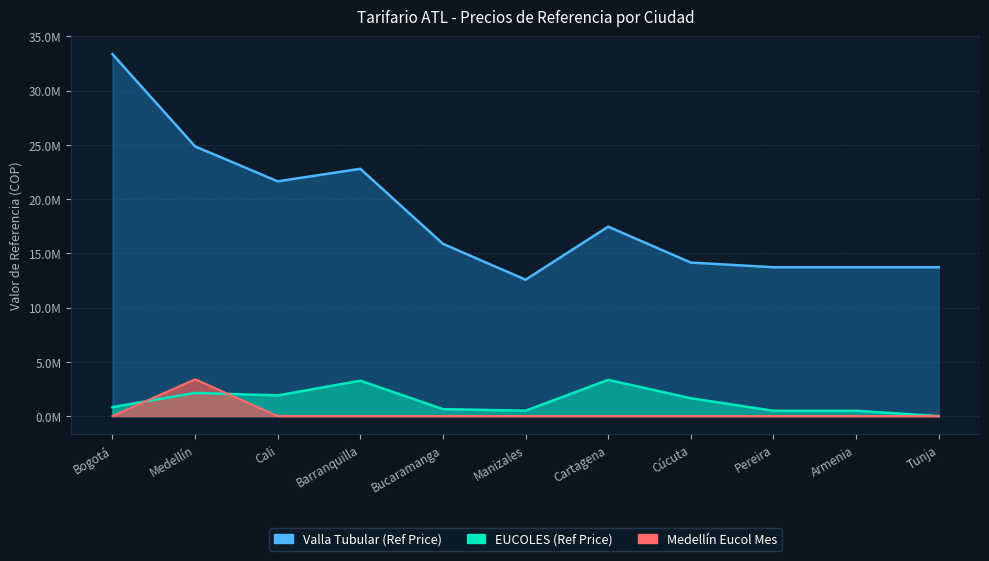

Which label corresponds to the largest value in the chart?

Bogotá